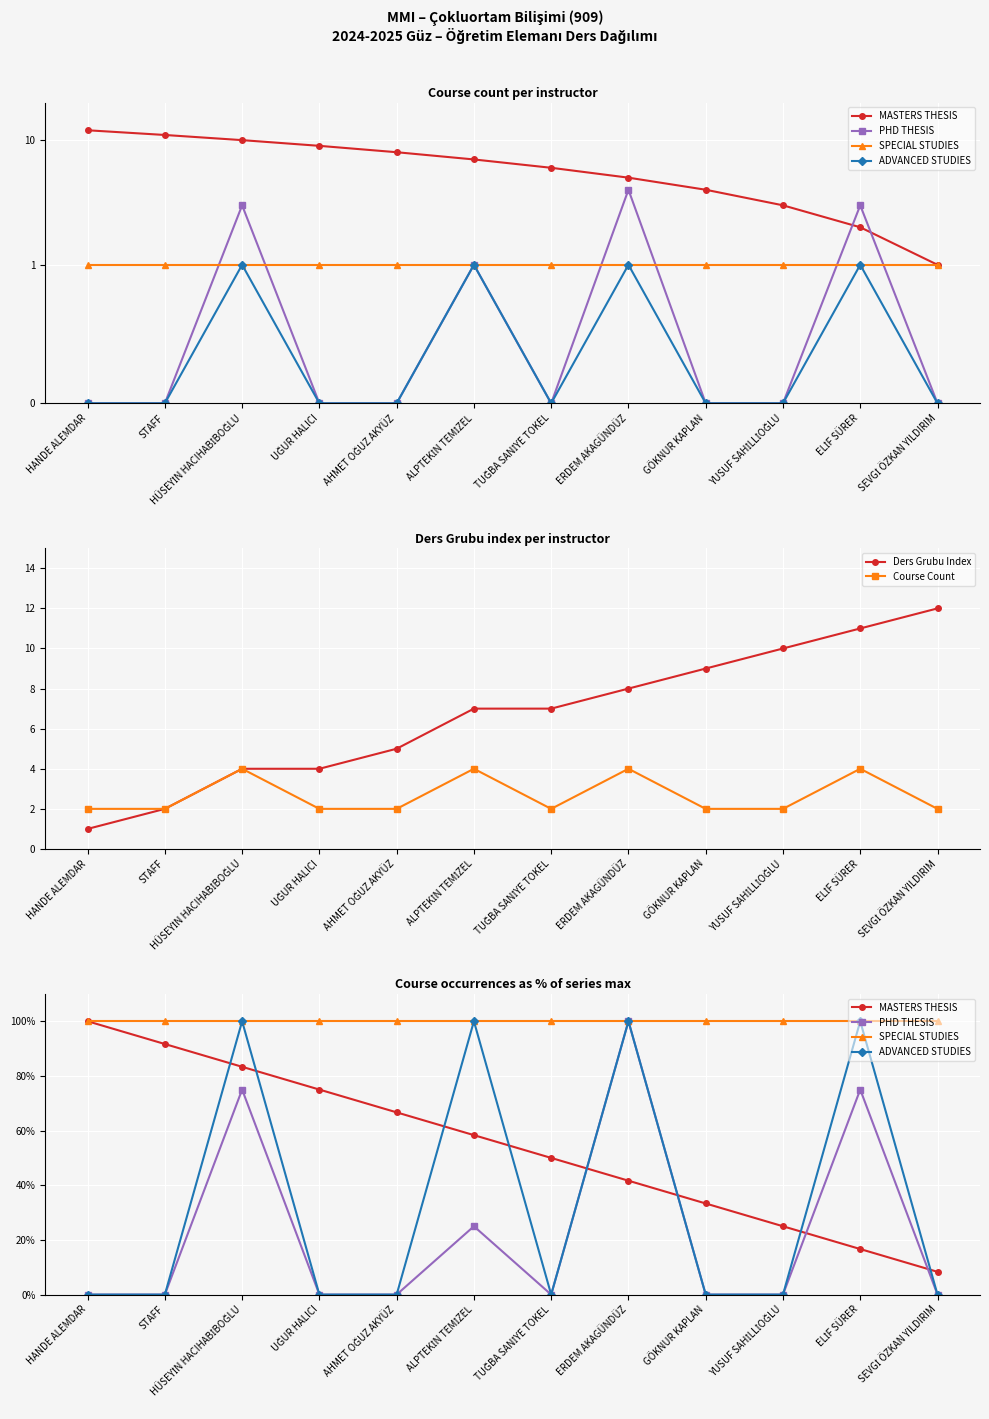

Read the MASTERS THESIS value at UĞUR HALICI.

75.0